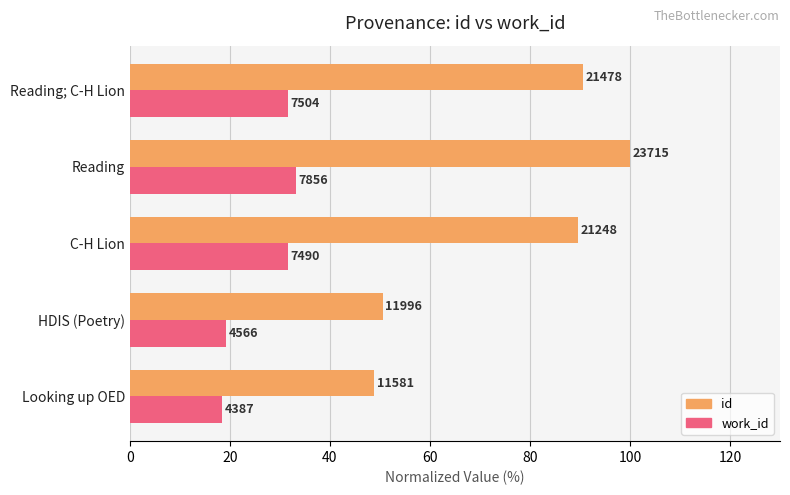

What is the minimum value for id?

48.8